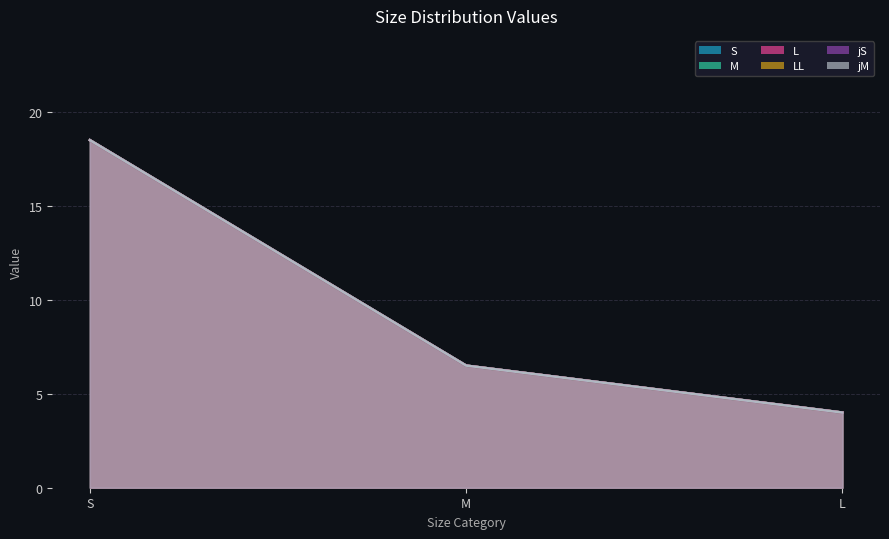

What is the average value of the M series?

9.7